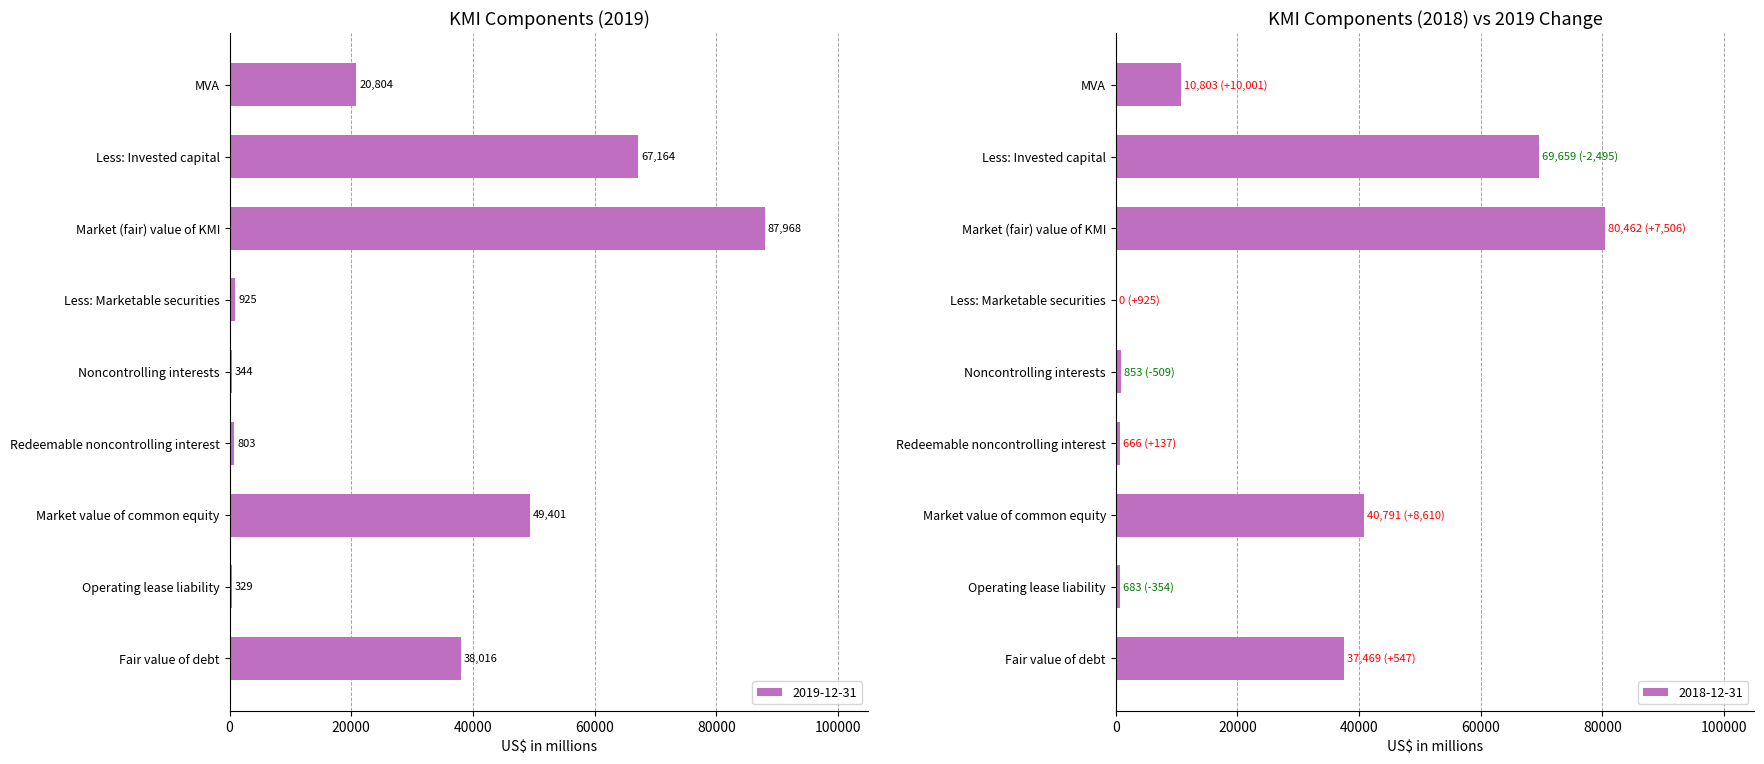

What is the average value of the 2019-12-31 series?

29528